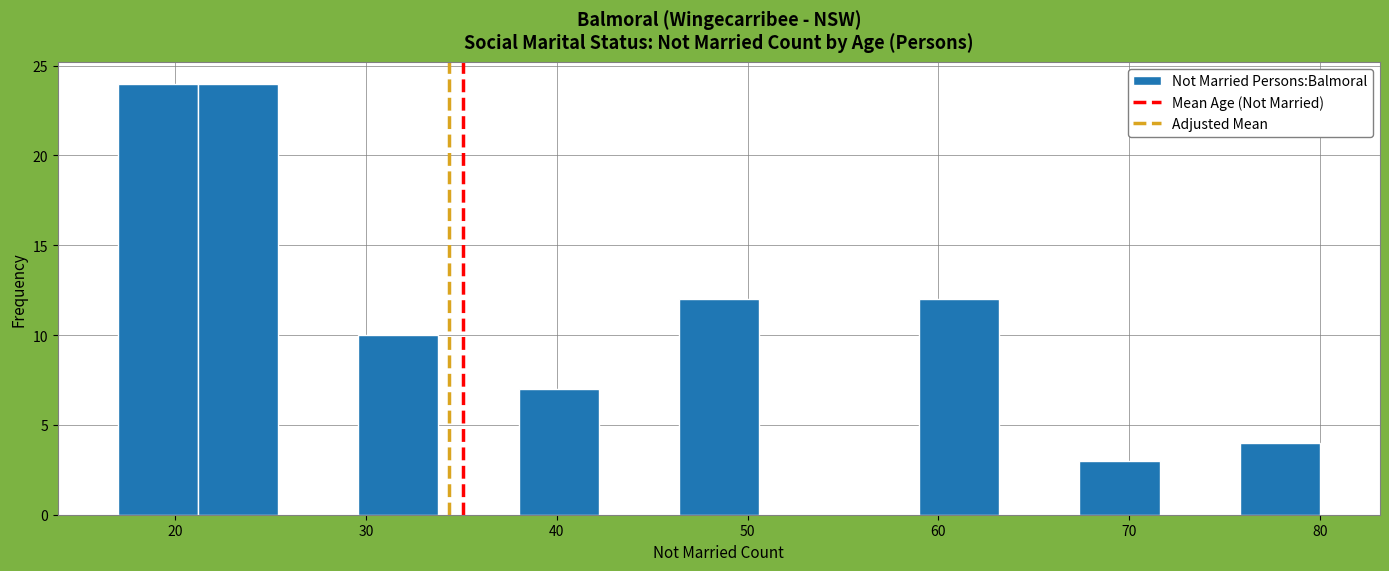

How tall is the bar that spans 75.8 to 80.0 on the x-axis? Neither the bar edges nor the heights are printed on the chart, so give them approximately, as read against the axes.

4